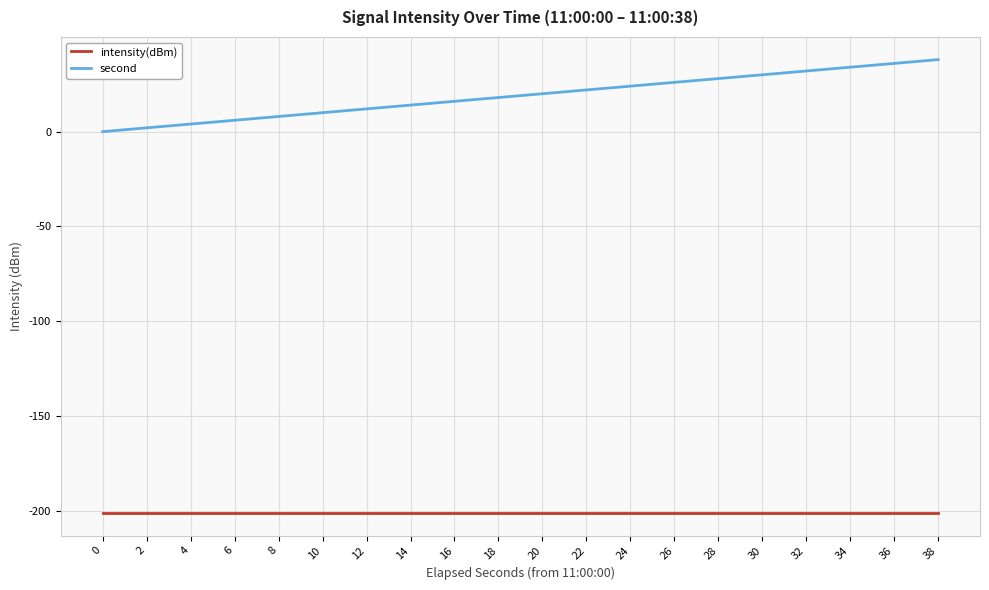

What is the difference between the maximum and minimum values in the second series?

38.0